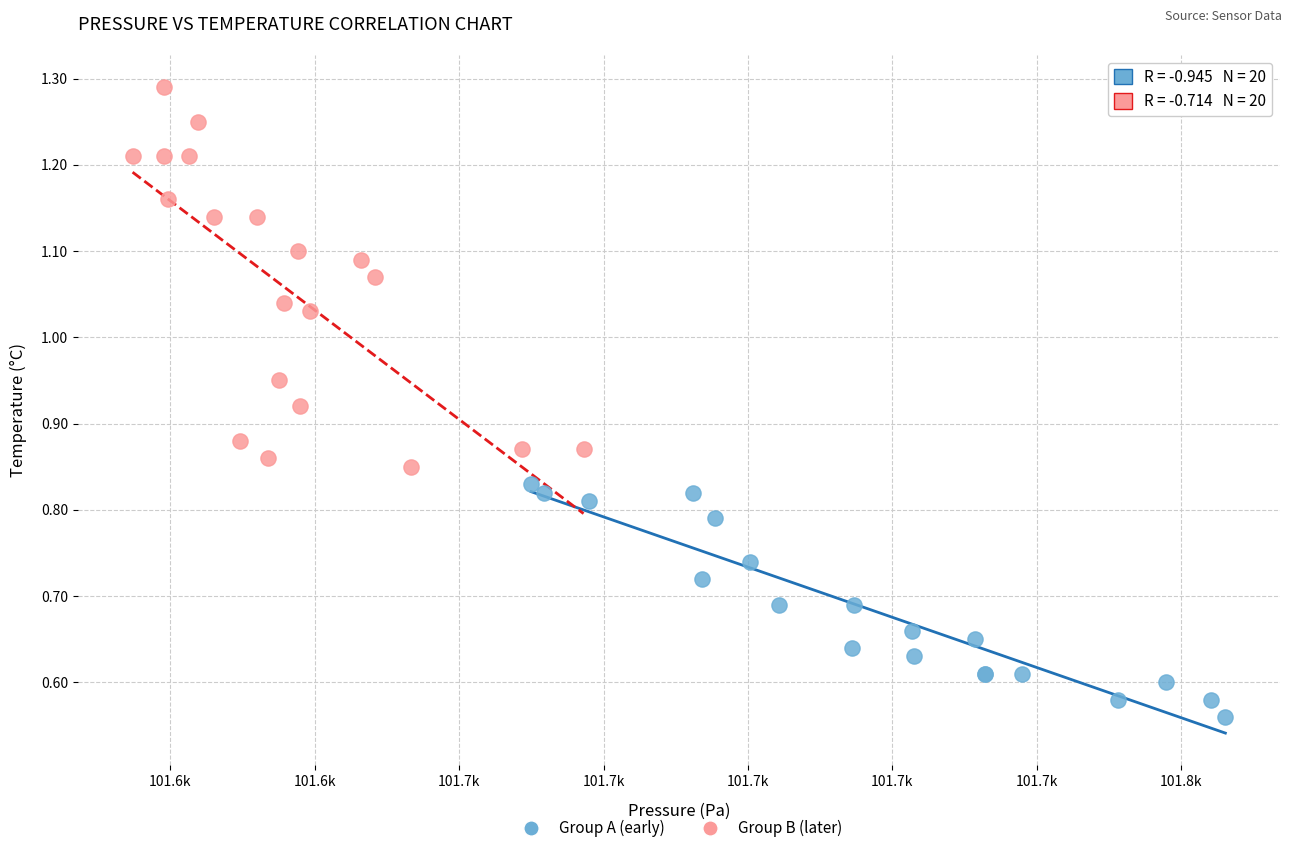

What are all the series names shown in the legend?

Group A (early), Group B (later)